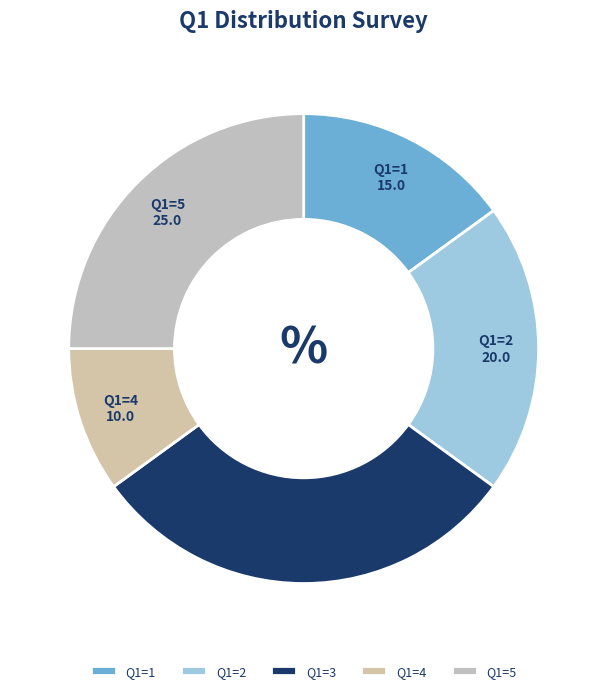

Is Q1=2 the majority of the pie?

No